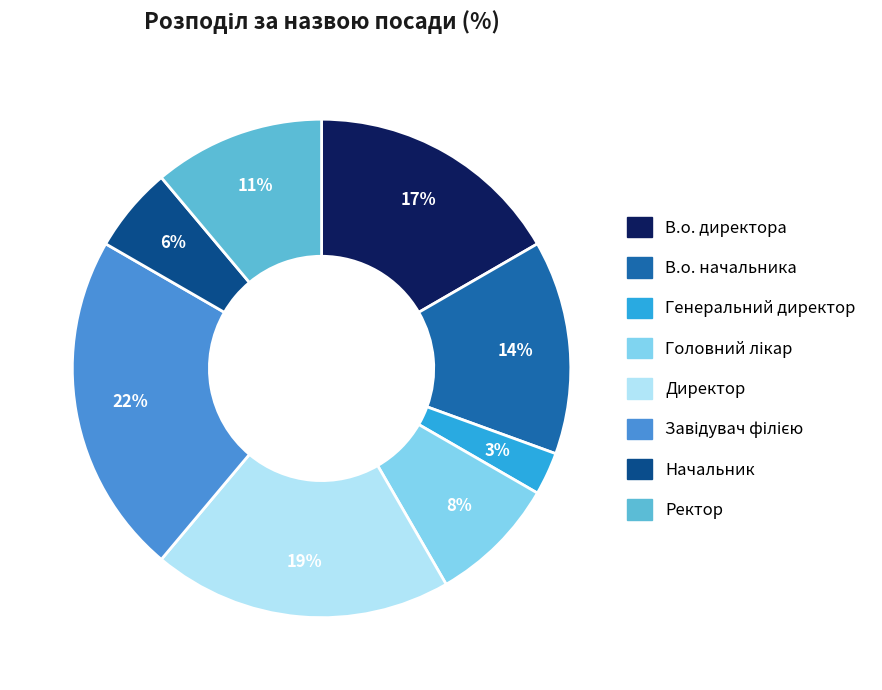

Combined, do Ректор and Начальник account for over 50%?

No